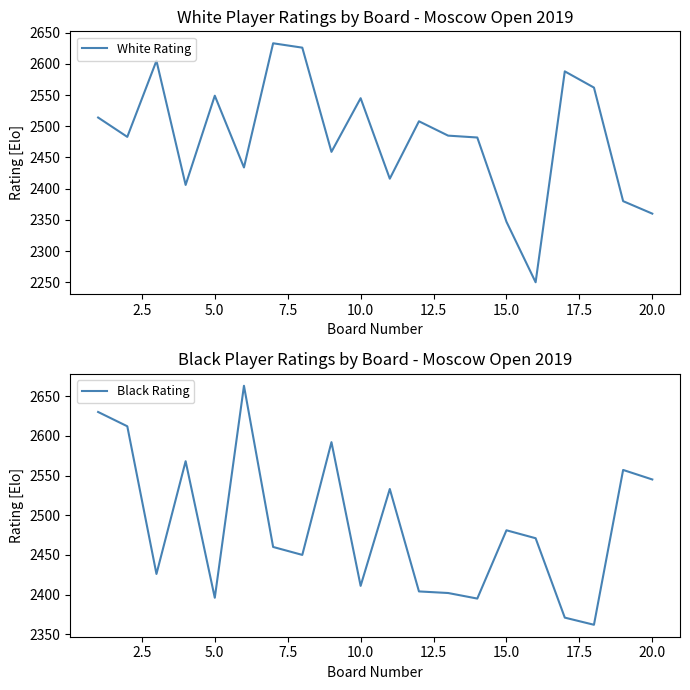

At how many categories does at least one series exceed 2549?

11